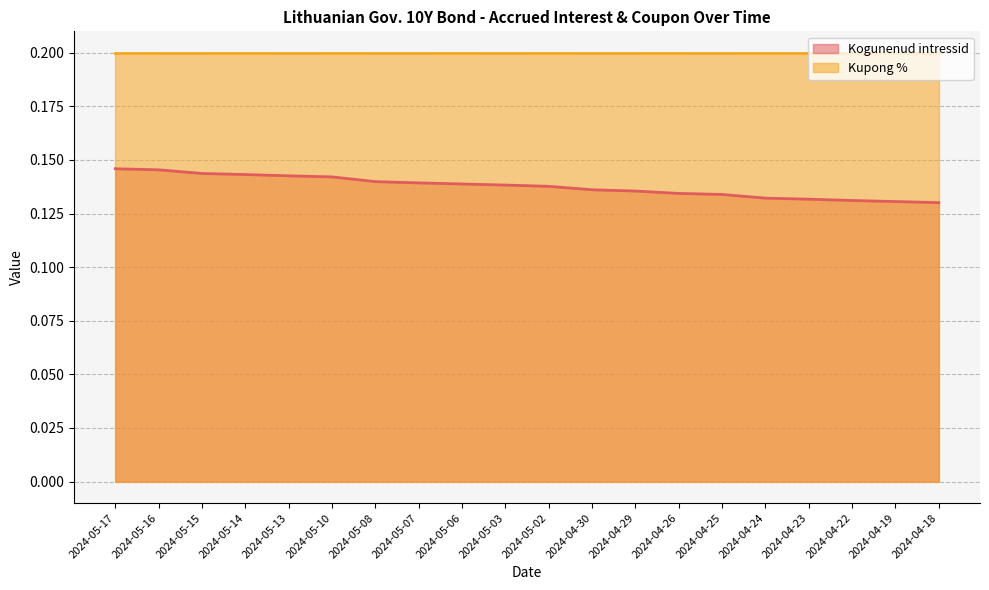

True or false: the data shows 0.1 at 2024-04-30.

True